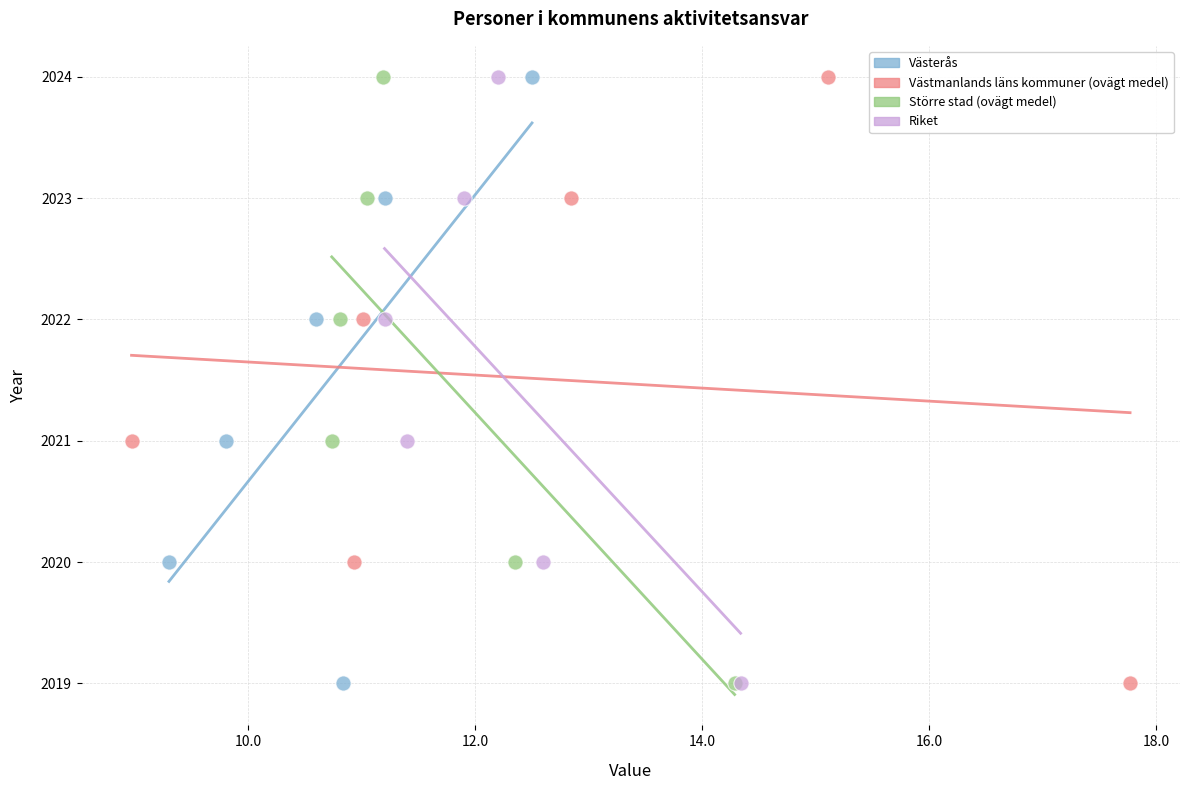

What are all the series names shown in the legend?

Västerås, Västmanlands läns kommuner (ovägt medel), Större stad (ovägt medel), Riket